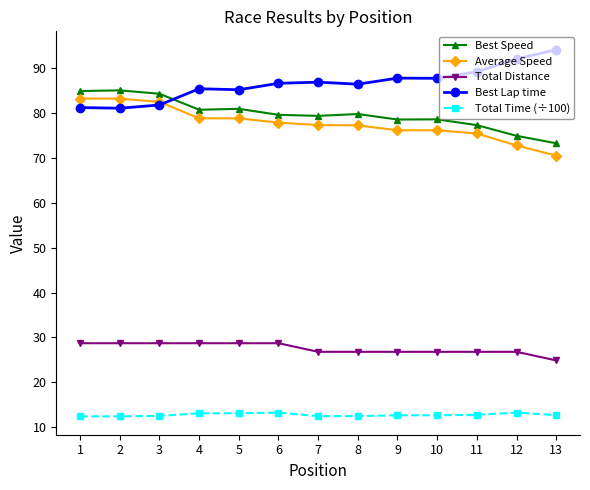

True or false: Best Speed has more than 0 interior local peaks.

True